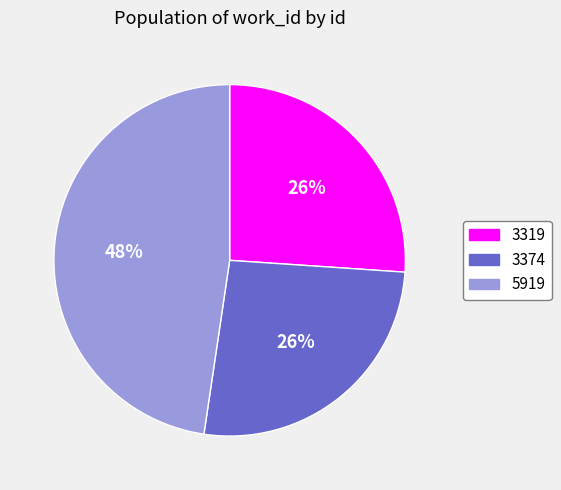

True or false: 5919 accounts for 59% of the total.

False